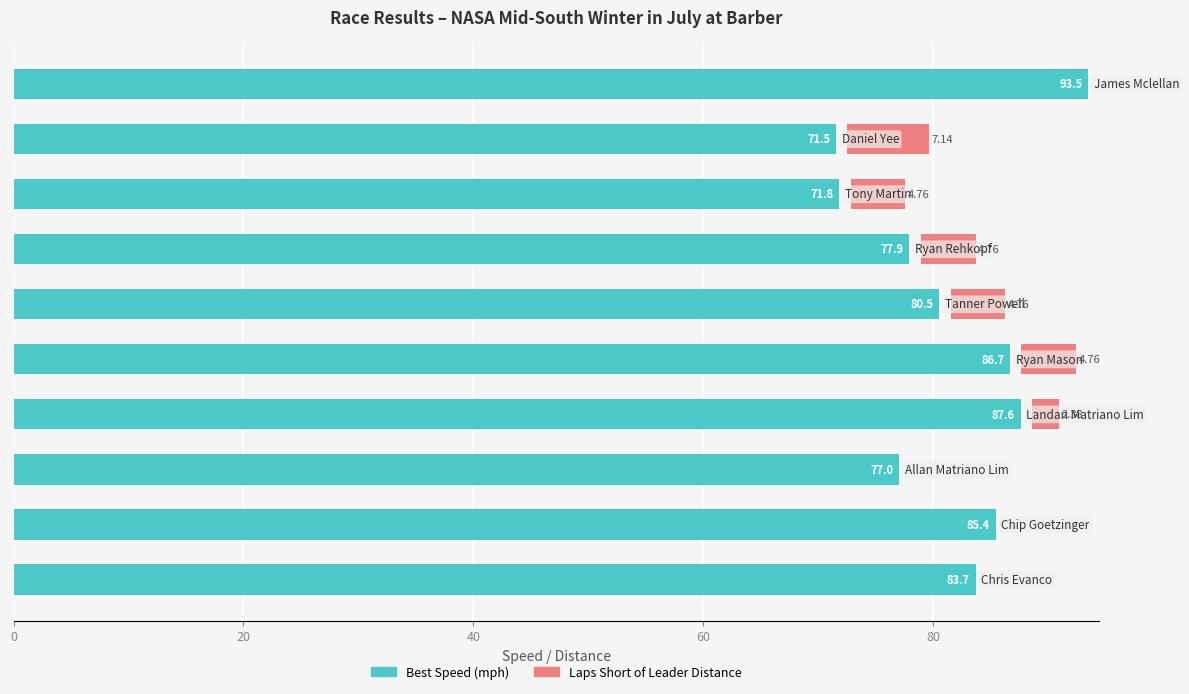

What is the value of the Best Speed (mph) bar at the 3rd from the left?

77.0